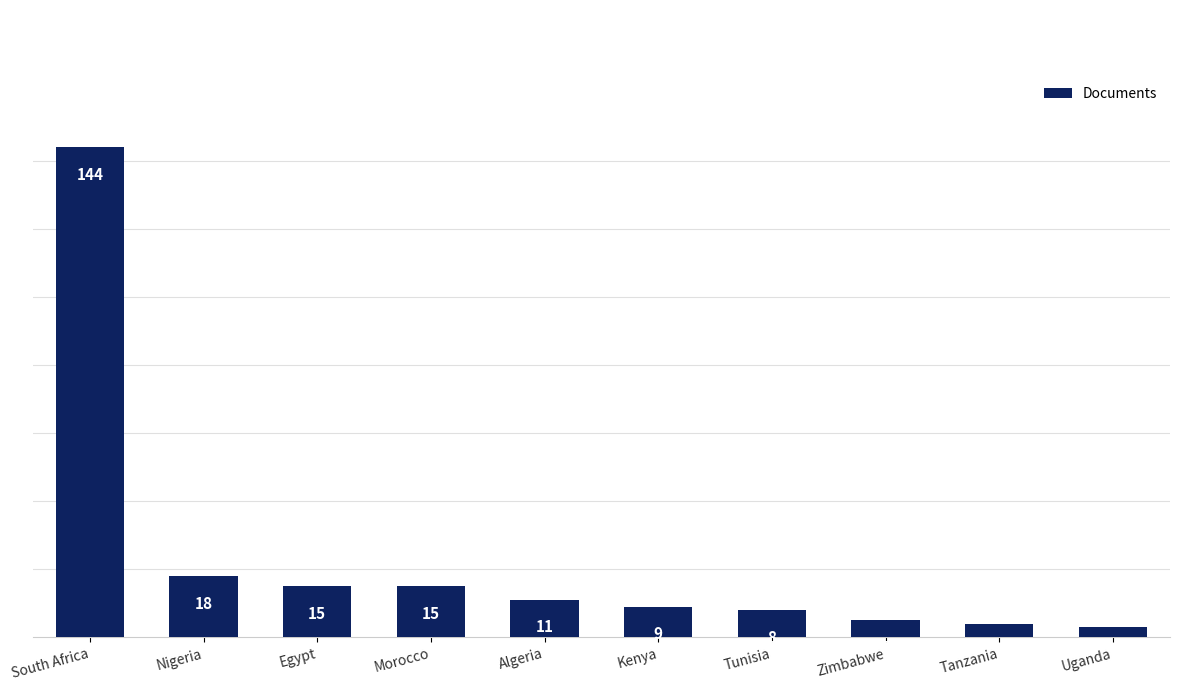

What position from the right is Kenya?

5